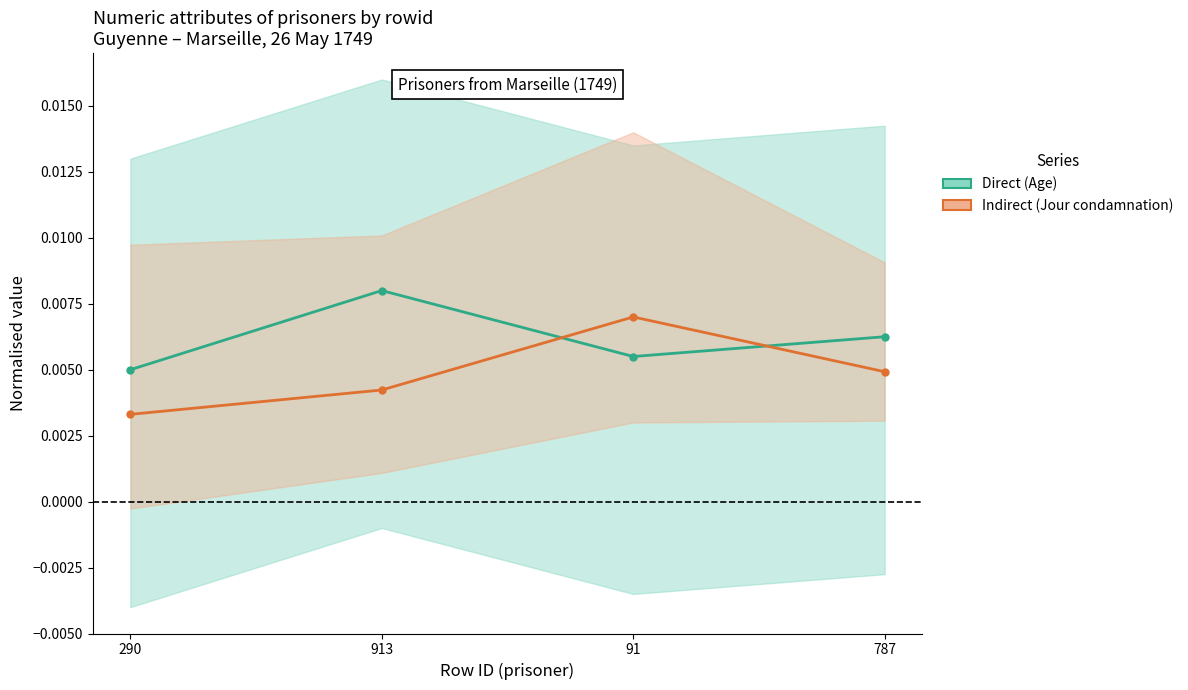

True or false: Direct has a value of 0.0 at 91.

True